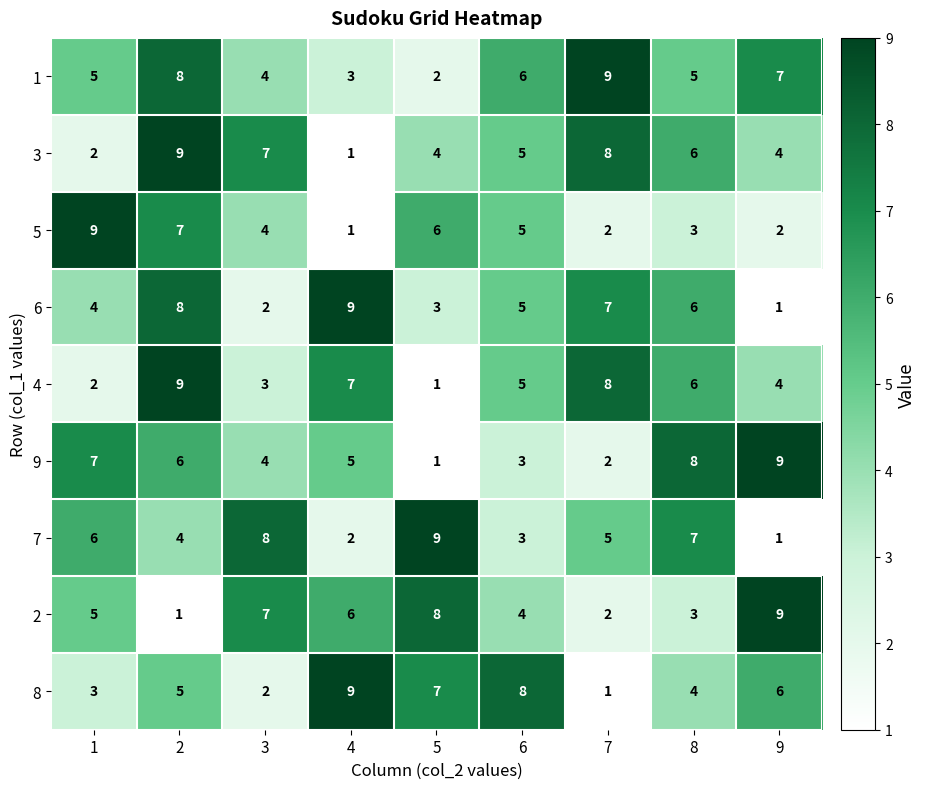

True or false: 4 has a value of 12 at 7.

False